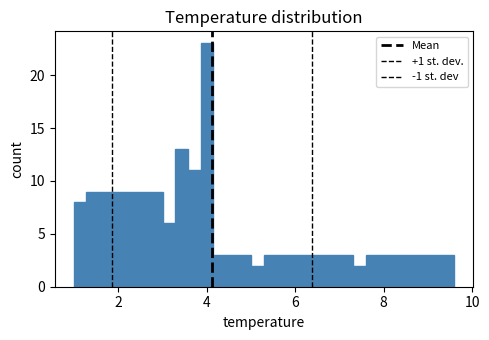

Around what value on the x-axis is the tallest bar? Give the approximate position of its centre, as read against the axis.

4.0